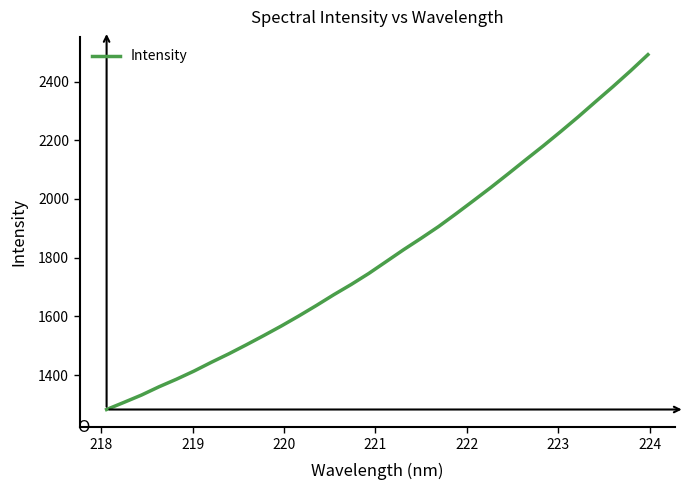

What is the minimum value shown in the chart?

1282.4